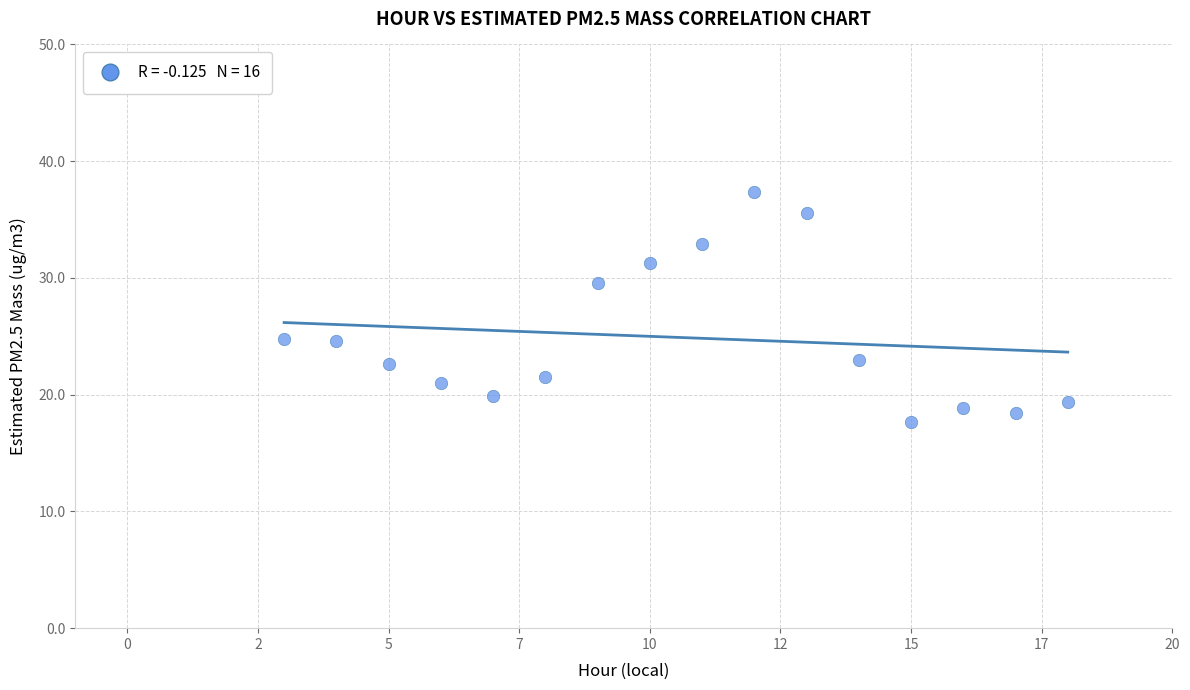

What is the range of X values (max minus min)?

15.0